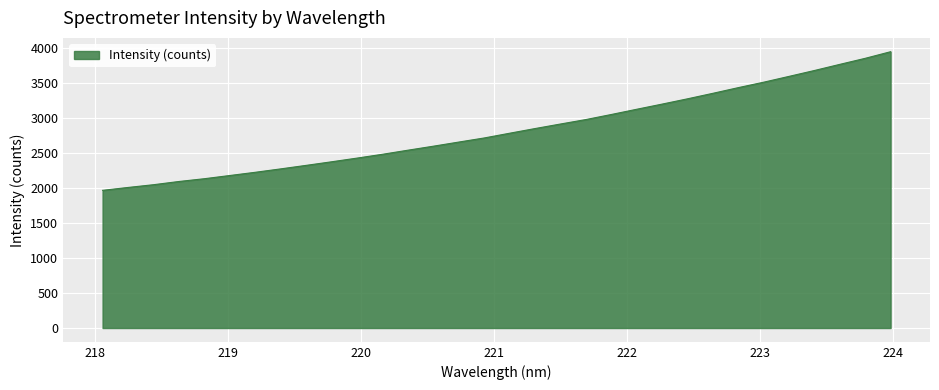

What is the maximum value shown in the chart?

3943.8